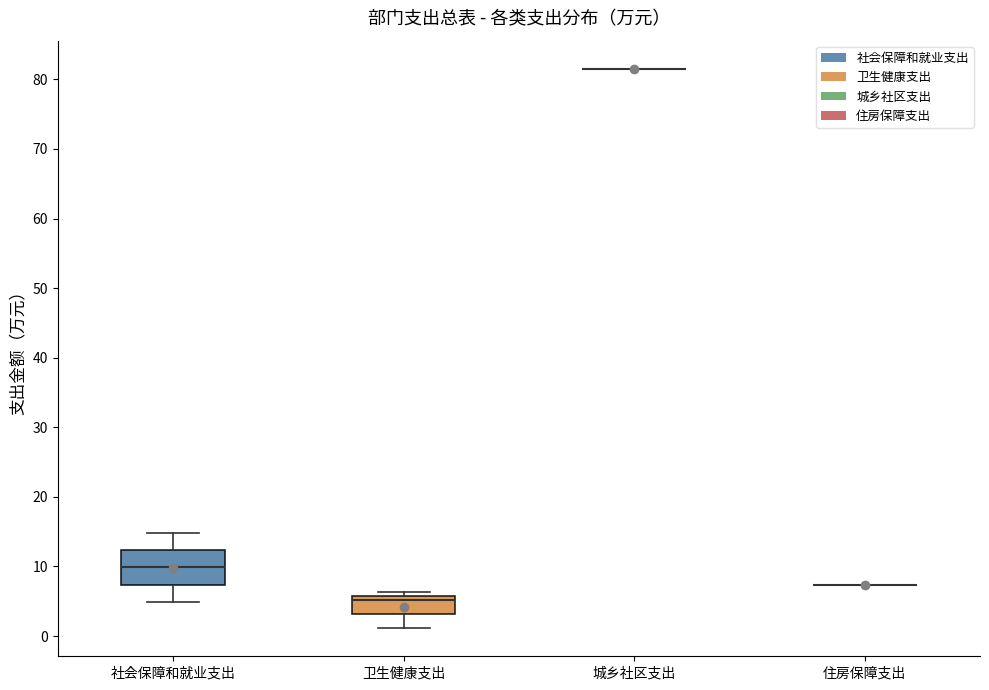

Which box is the tallest, from its lower edge to its upper edge?

社会保障和就业支出